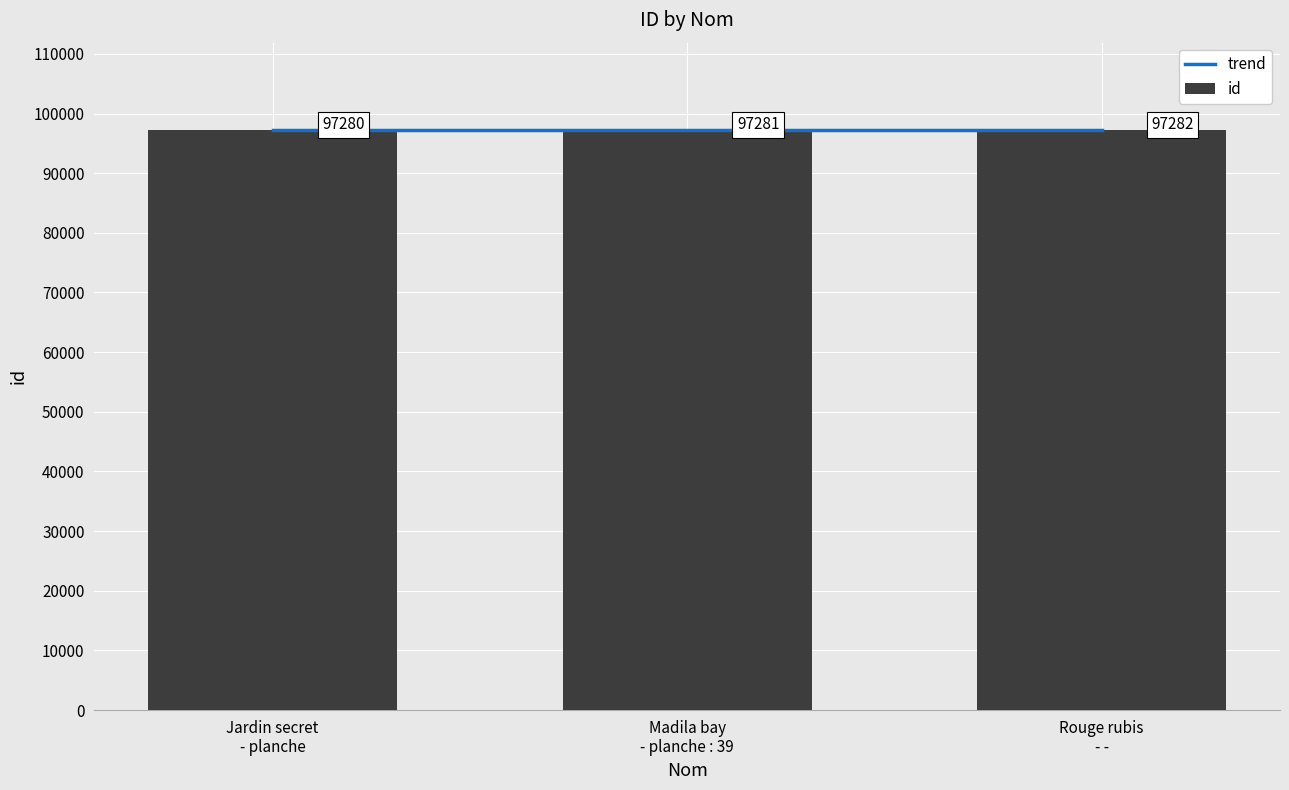

What is the minimum value shown in the chart?

97280